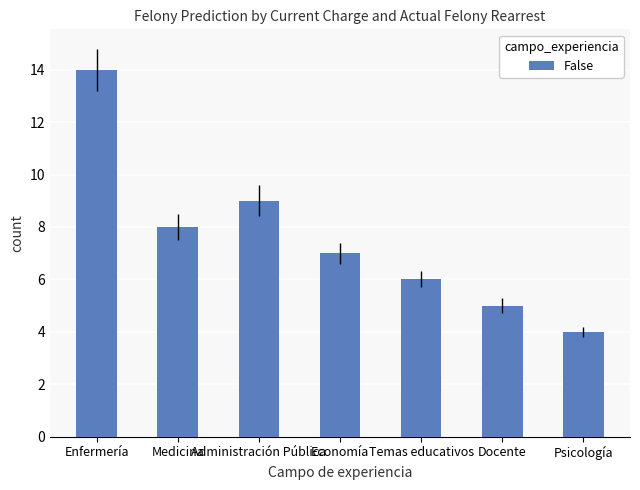

Reading right to left, transcribe all the data shown in this chart.

4	5	6	7	9	8	14